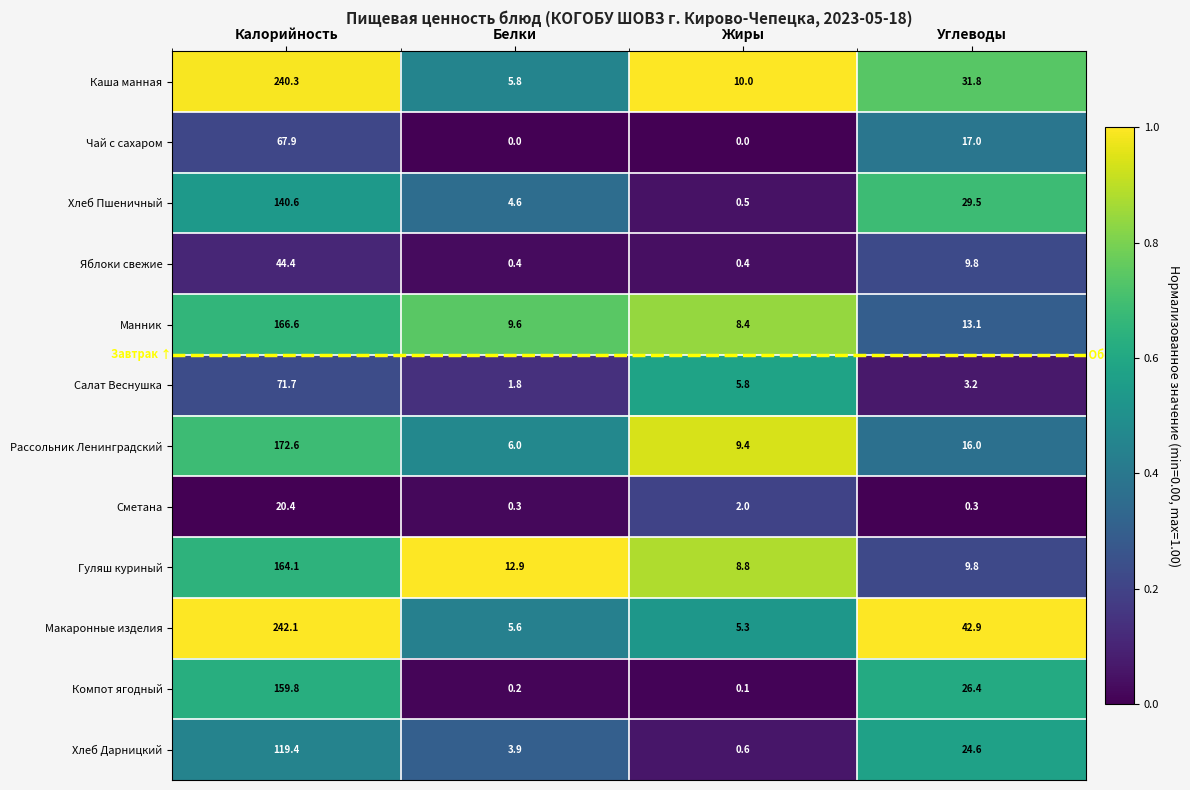

What is the sum of the Макаронные изделия values at Углеводы and Белки?

48.5